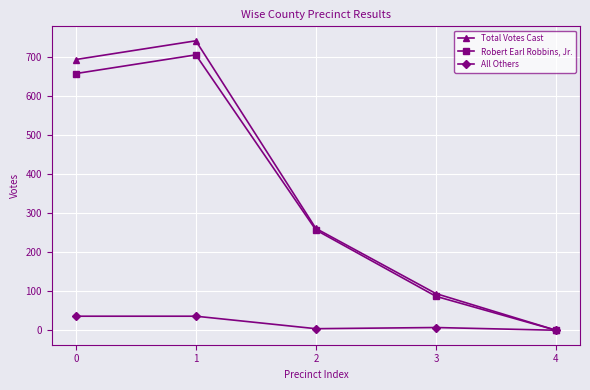

How many interior local peaks does the Robert Earl Robbins, Jr. series have?

1